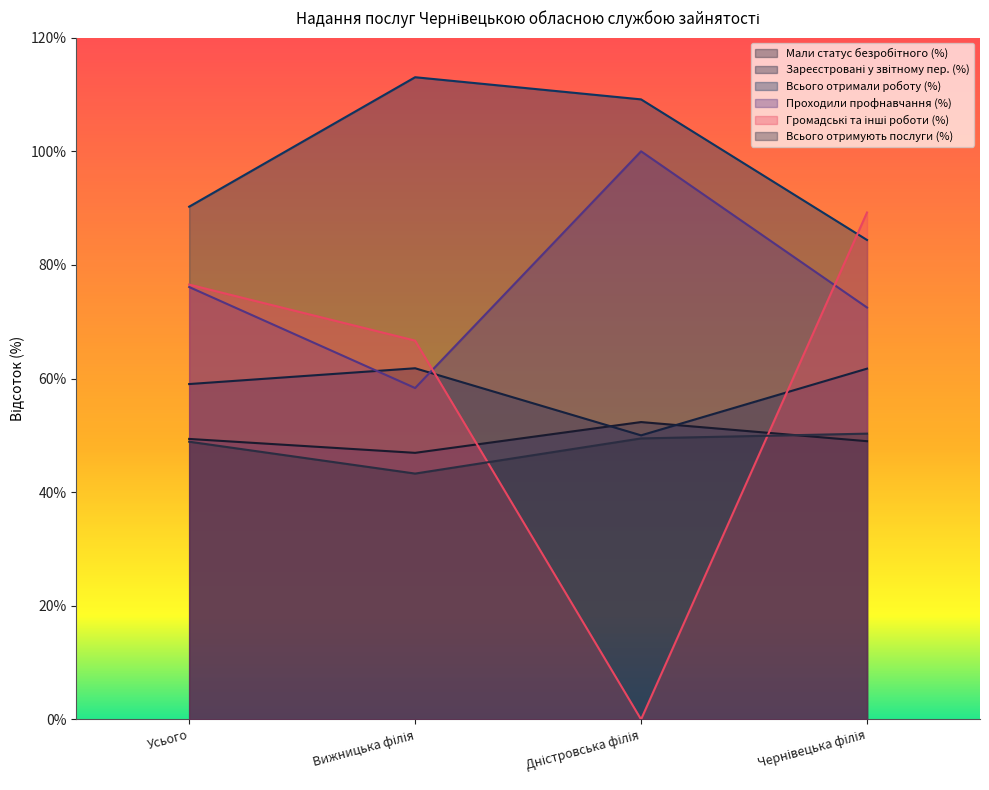

List the labels in order of Зареєстровані у звітному пер. (%) value, smallest first.

Дністровська філія, Усього, Чернівецька філія, Вижницька філія